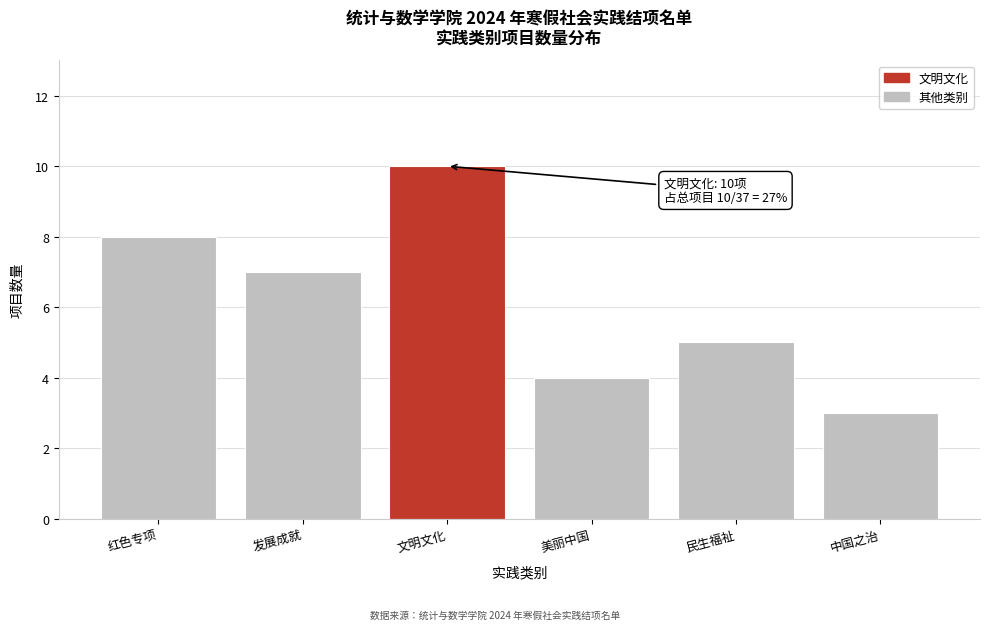

Reading right to left, what are all the values shown in this chart?

中国之治=3	民生福祉=5	美丽中国=4	文明文化=10	发展成就=7	红色专项=8